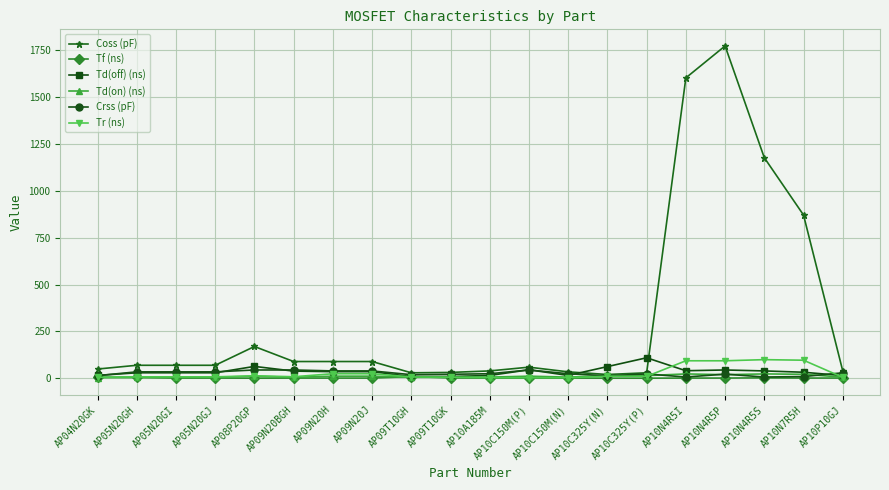

What is the value of the Tr (ns) point at the 18th from the left?

100.0